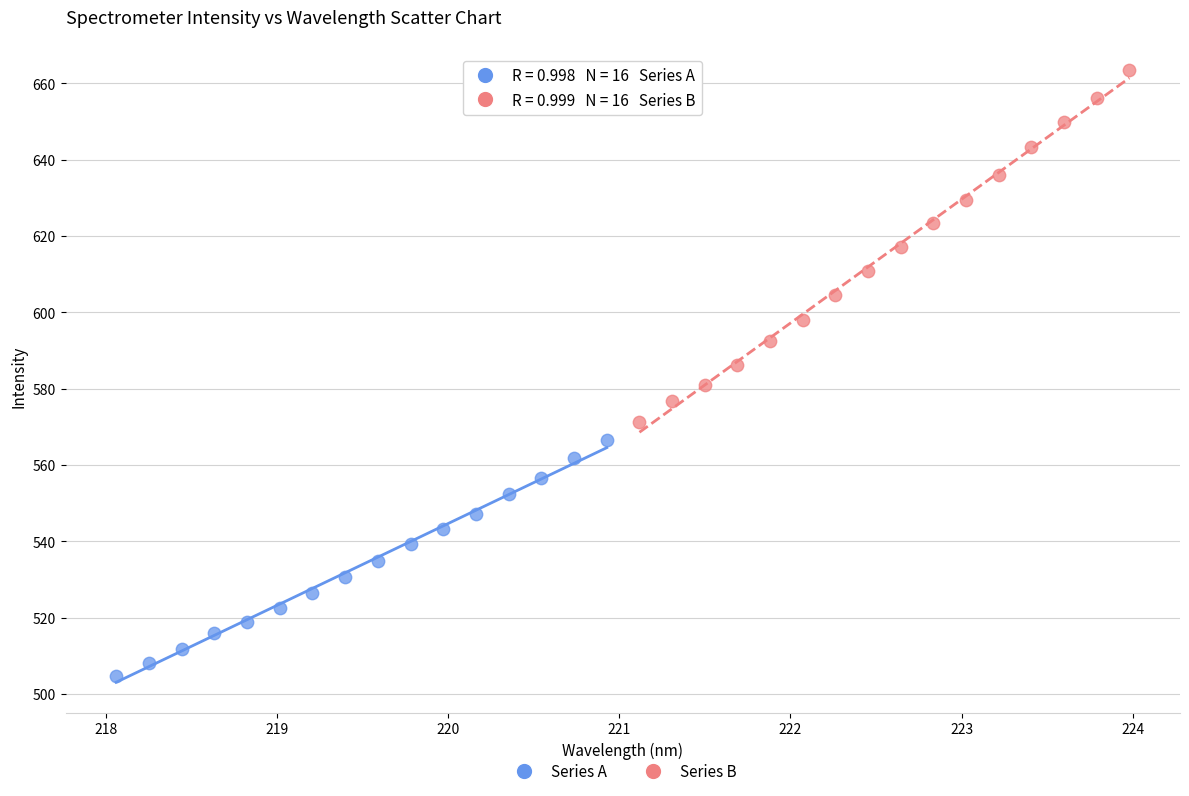

Which series reaches the maximum Y coordinate?

Series B